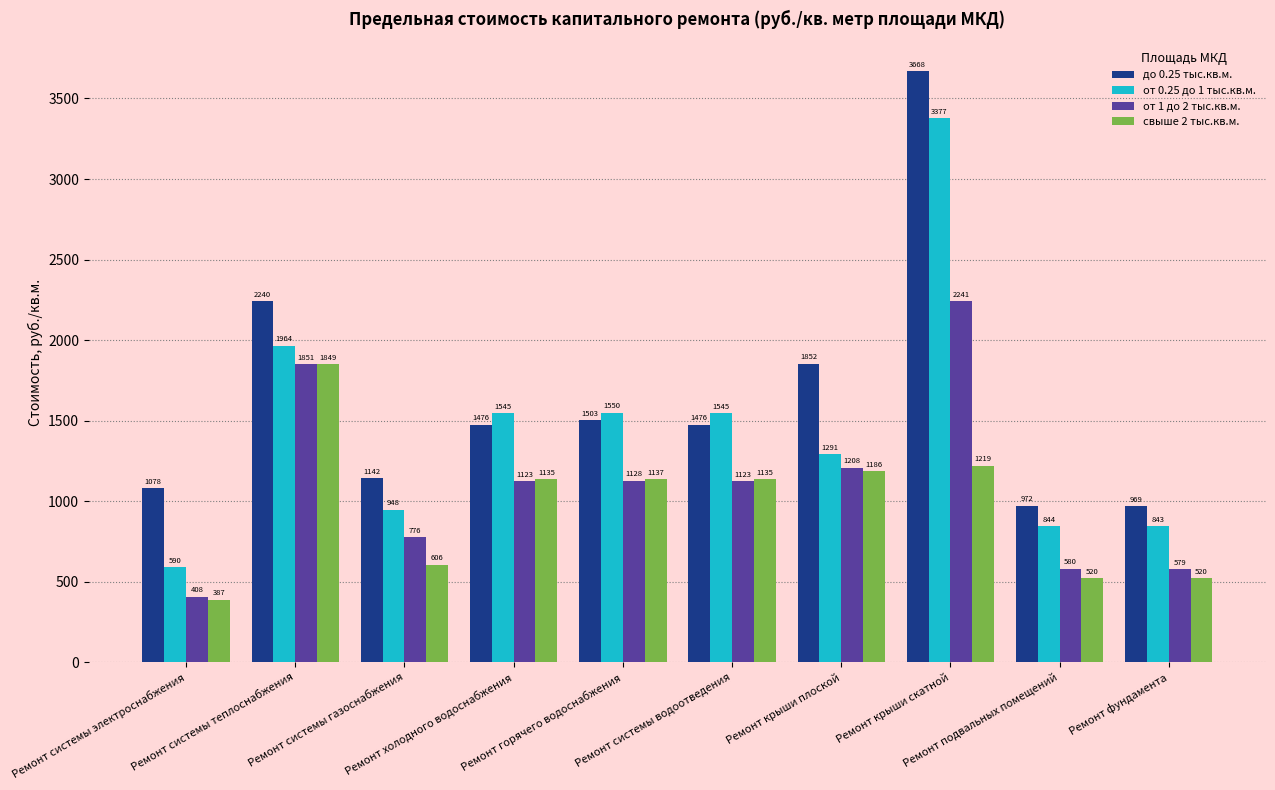

What is the minimum value shown in the chart?

387.0